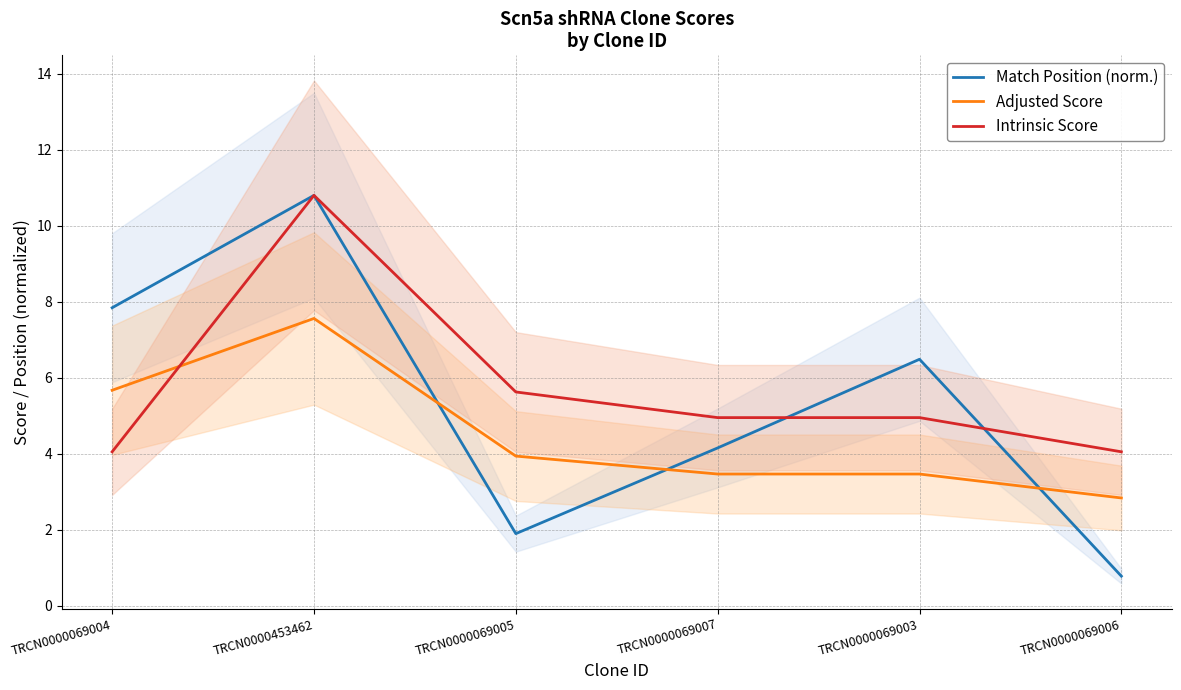

Reading left to right, extract all data points from this chart.

Match Position (norm.): TRCN0000069004=7.8	TRCN0000453462=10.8	TRCN0000069005=1.9	TRCN0000069007=4.2	TRCN0000069003=6.5	TRCN0000069006=0.8
Adjusted Score: TRCN0000069004=5.7	TRCN0000453462=7.6	TRCN0000069005=3.9	TRCN0000069007=3.5	TRCN0000069003=3.5	TRCN0000069006=2.8
Intrinsic Score: TRCN0000069004=4.0	TRCN0000453462=10.8	TRCN0000069005=5.6	TRCN0000069007=5.0	TRCN0000069003=5.0	TRCN0000069006=4.0